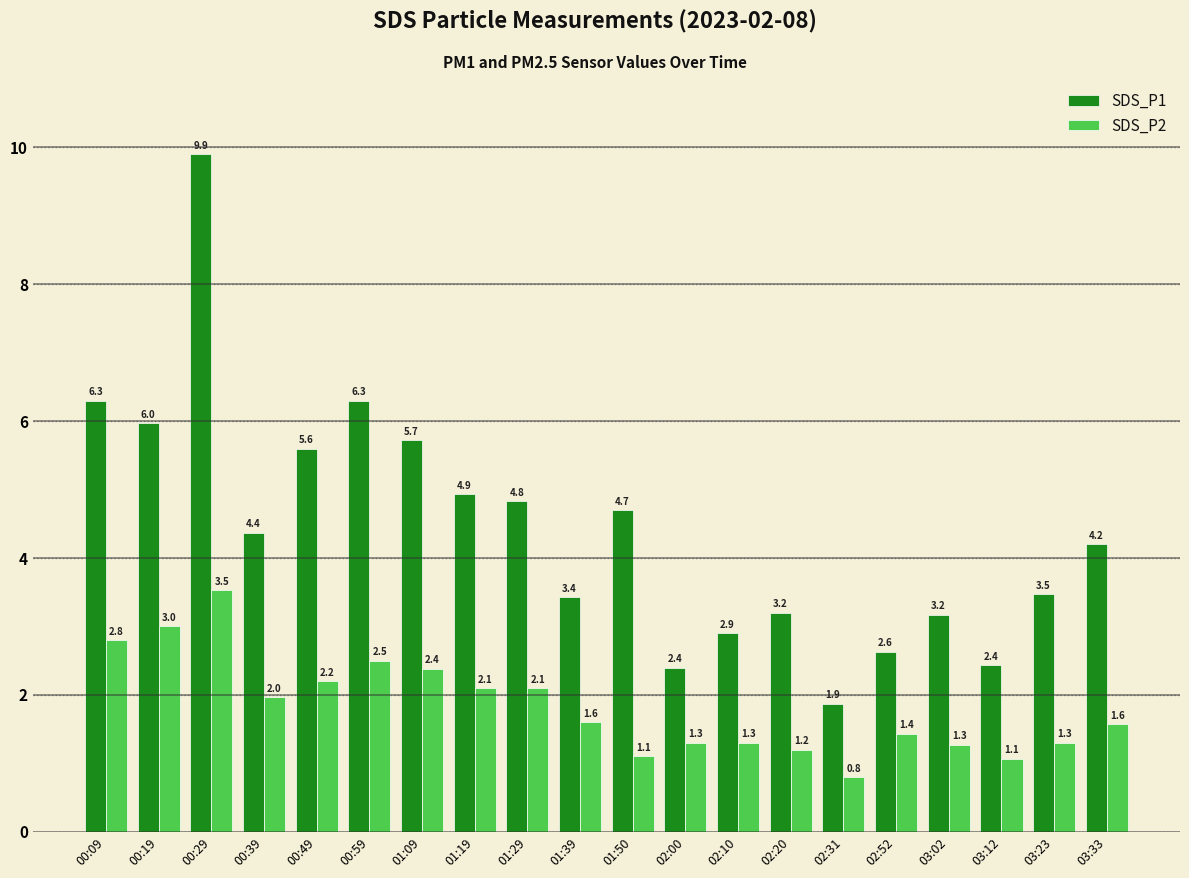

Which series changed the most between 00:49 and 02:52?

SDS_P1